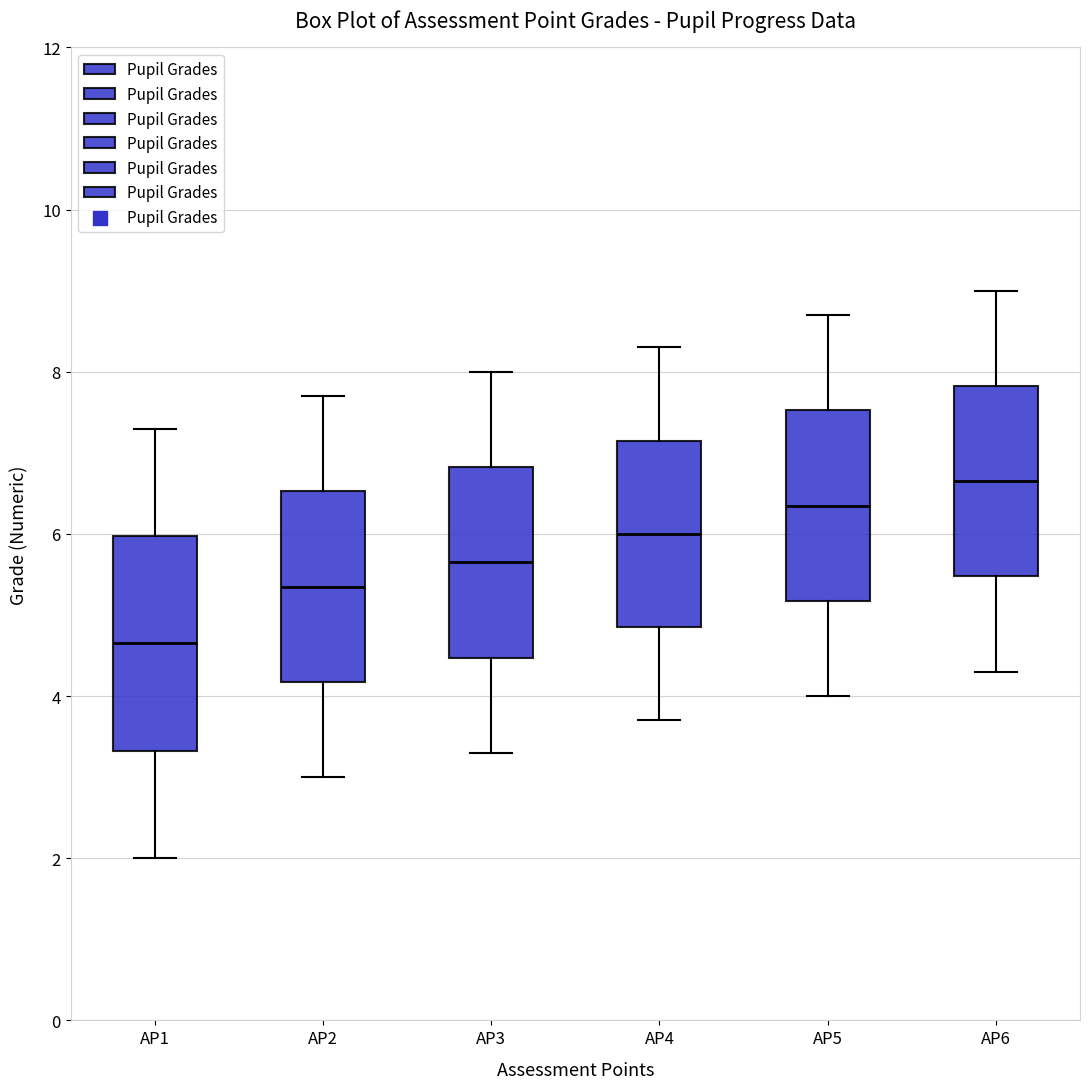

Where is the lower edge of the box for AP4 on the y-axis? The values are not printed on the chart, so give them approximately, as read against the axis.

4.8